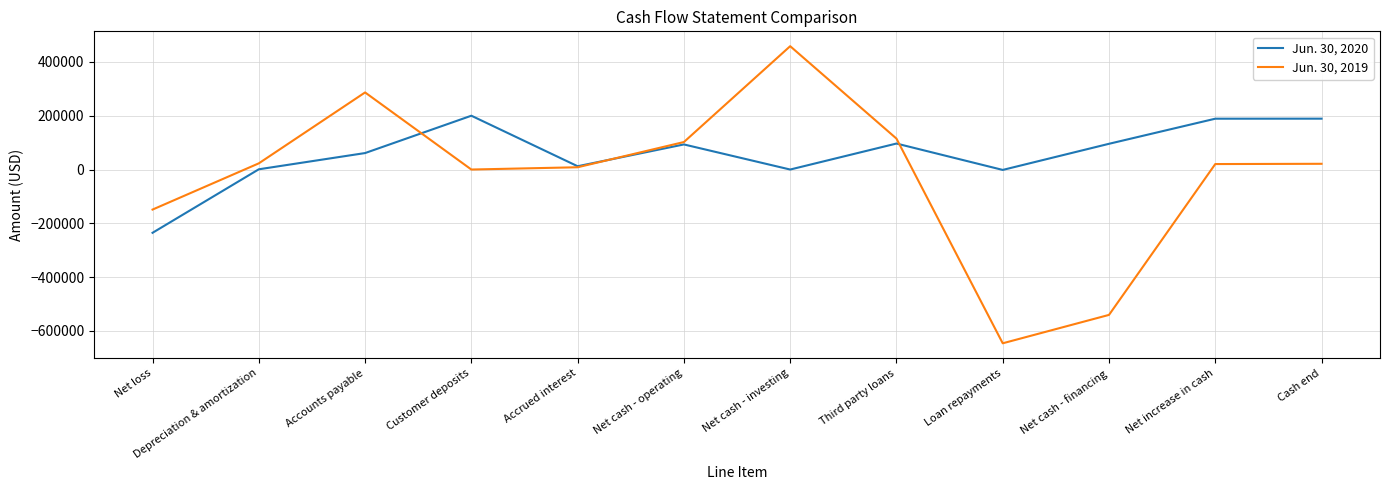

How many categories are shown in the chart?

12